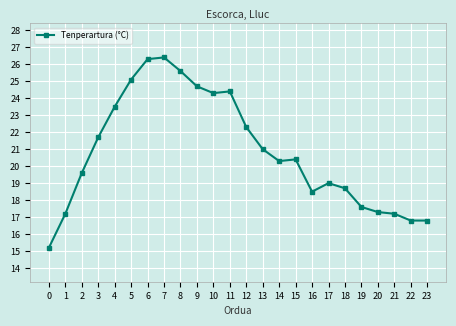

Reading left to right, what are all the values shown in this chart?

15.2	17.2	19.6	21.7	23.5	25.1	26.3	26.4	25.6	24.7	24.3	24.4	22.3	21.0	20.3	20.4	18.5	19.0	18.7	17.6	17.3	17.2	16.8	16.8